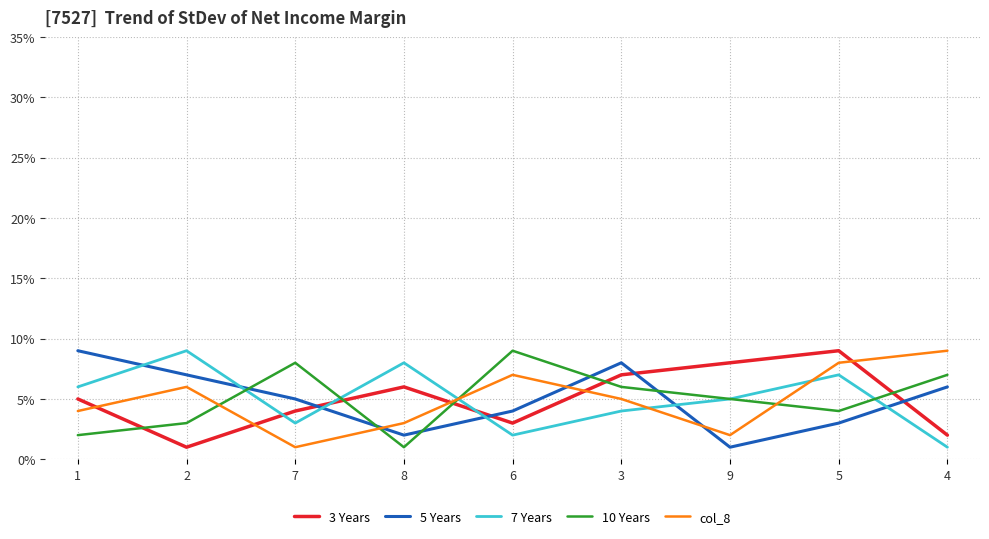

What is the difference between the 7 Years values at 3 and 9?

1